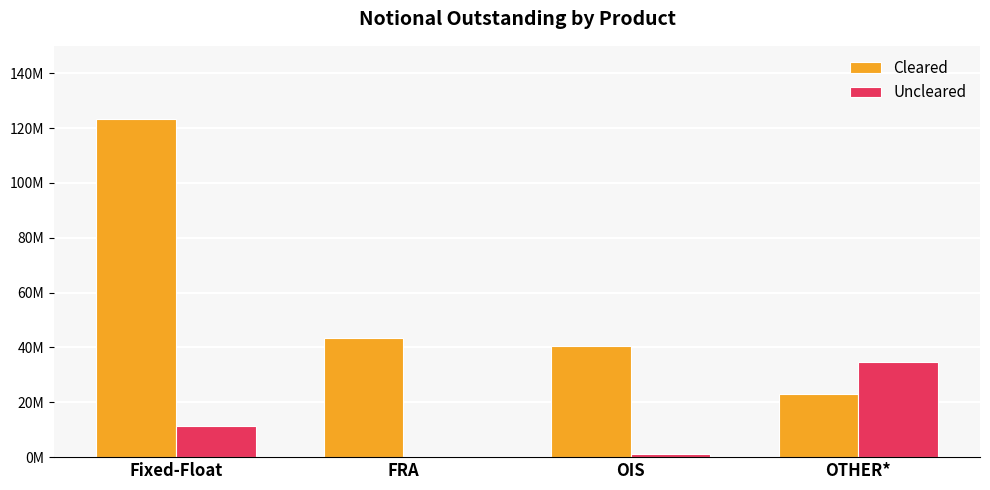

What are all the series names shown in the legend?

Cleared, Uncleared